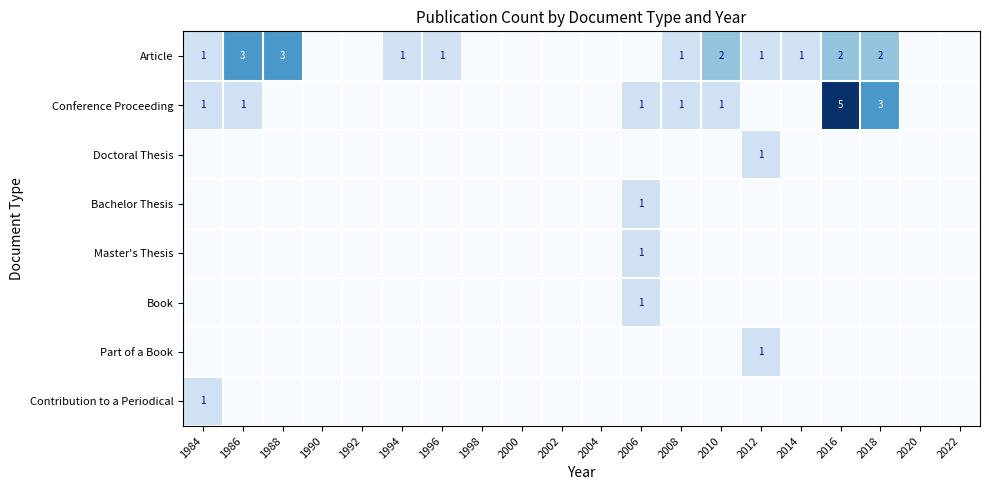

The value of Conference Proceeding at 1984 is 1. True or false?

True